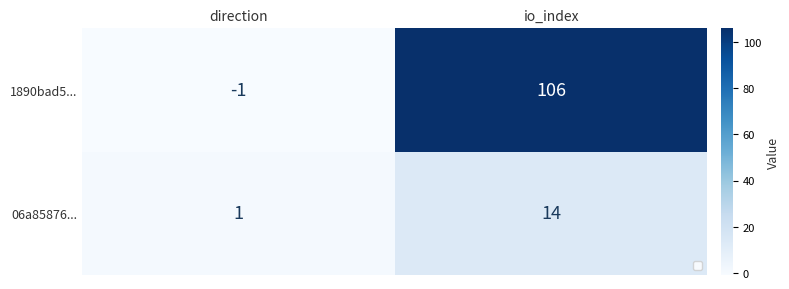

What is the difference between the maximum and minimum values in the 06a85876... series?

13